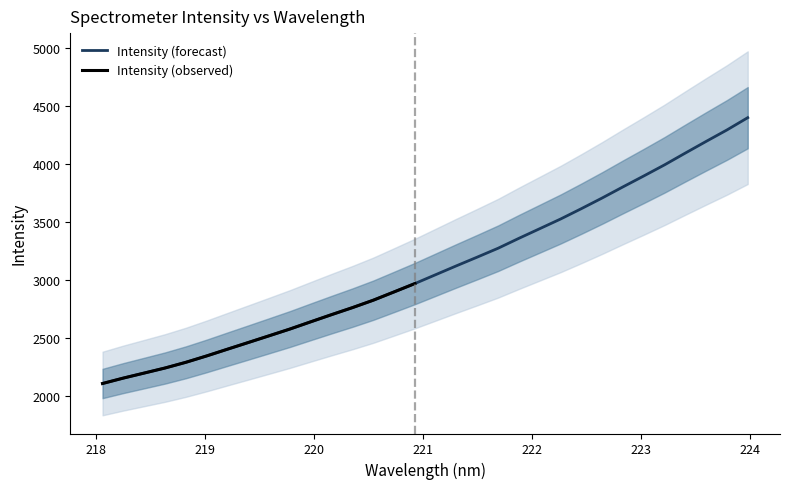

What is the sum of the values at 218.2508 and 219.589?

4674.0